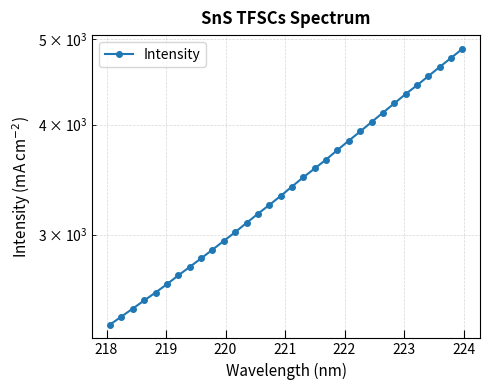

Reading right to left, list all the values displayed in this chart.

4875.3	4761.5	4650.5	4540.1	4432.6	4332.5	4228.2	4126.6	4026.9	3928.8	3835.8	3743.5	3650.9	3567.4	3486.3	3402.6	3319.8	3242.5	3168.8	3093.9	3020.4	2951.9	2884.6	2819.9	2757.7	2697.4	2636.4	2579.4	2526.5	2473.6	2422.4	2372.2